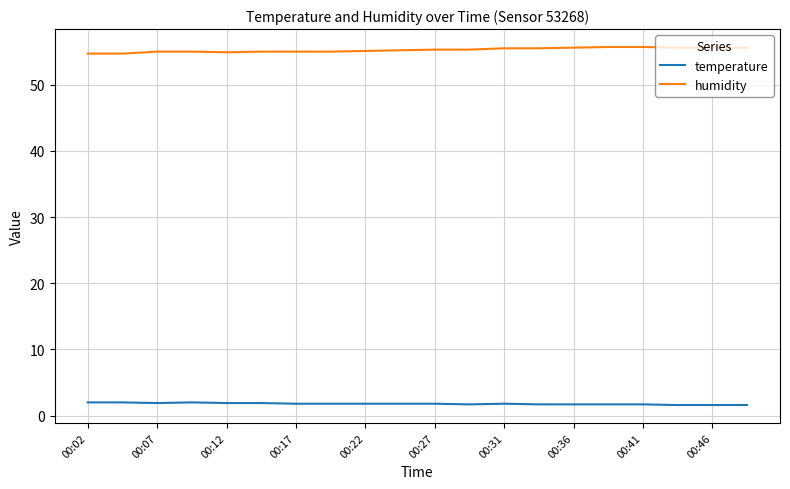

Count the number of data series in this chart.

2